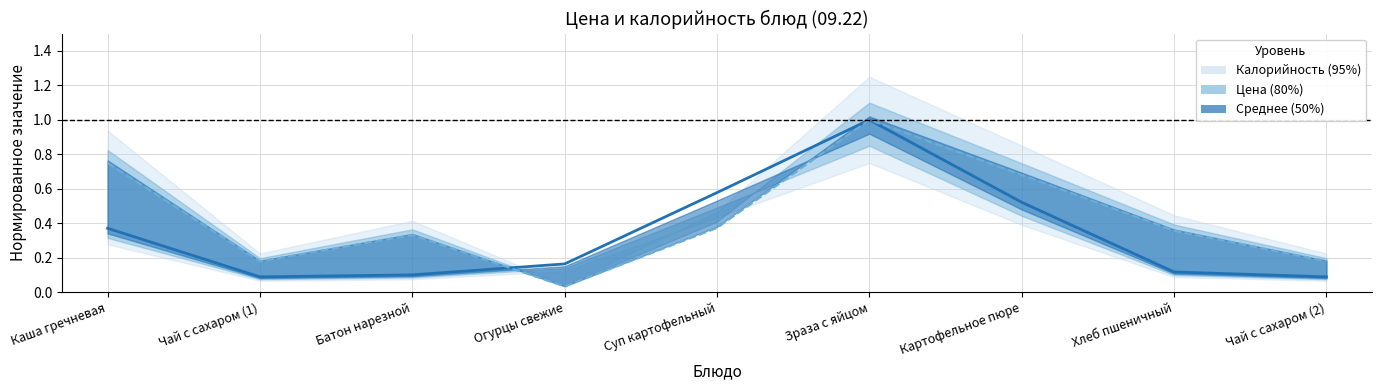

At which label is the value closest to 0?

Чай с сахаром (1)